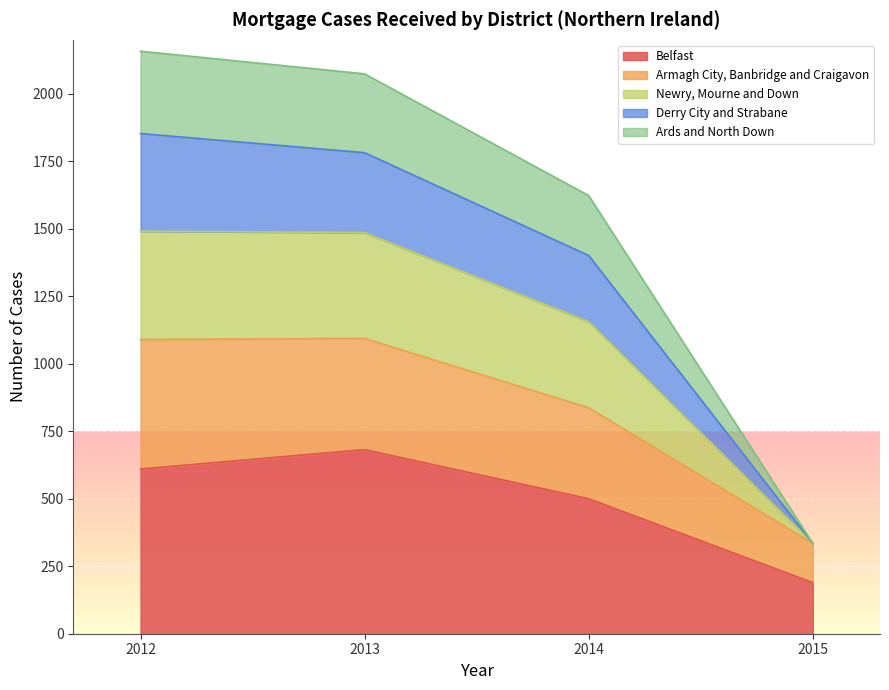

What is the total value across all series at 2013?

2074